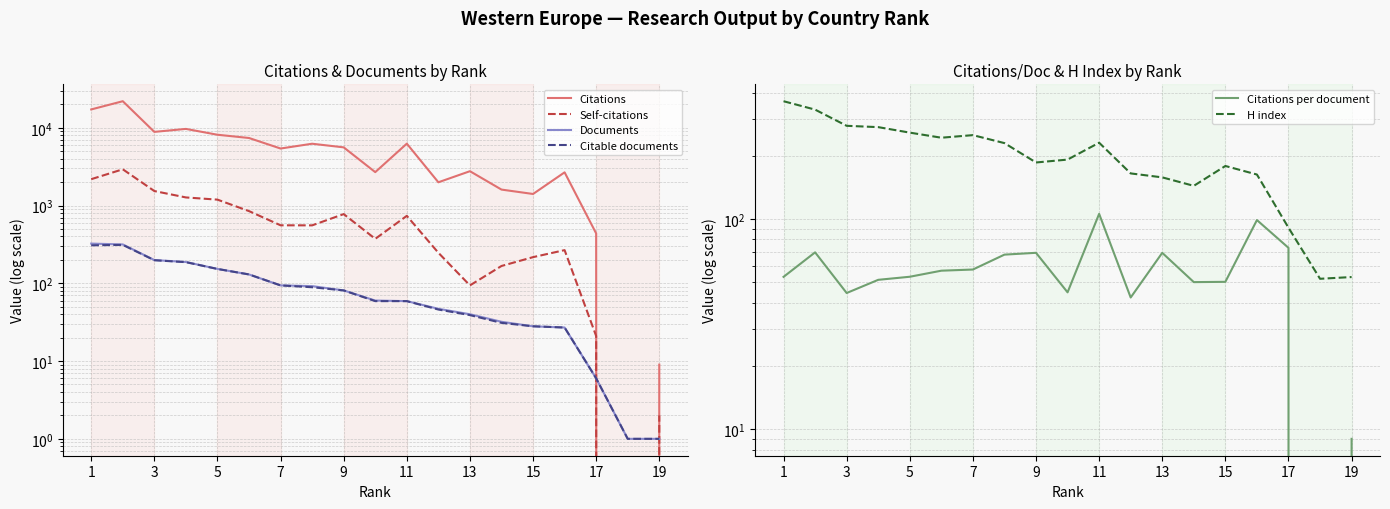

Rank the series at 3 from lowest to highest value.

Citations per document, Citable documents, Documents, H index, Self-citations, Citations